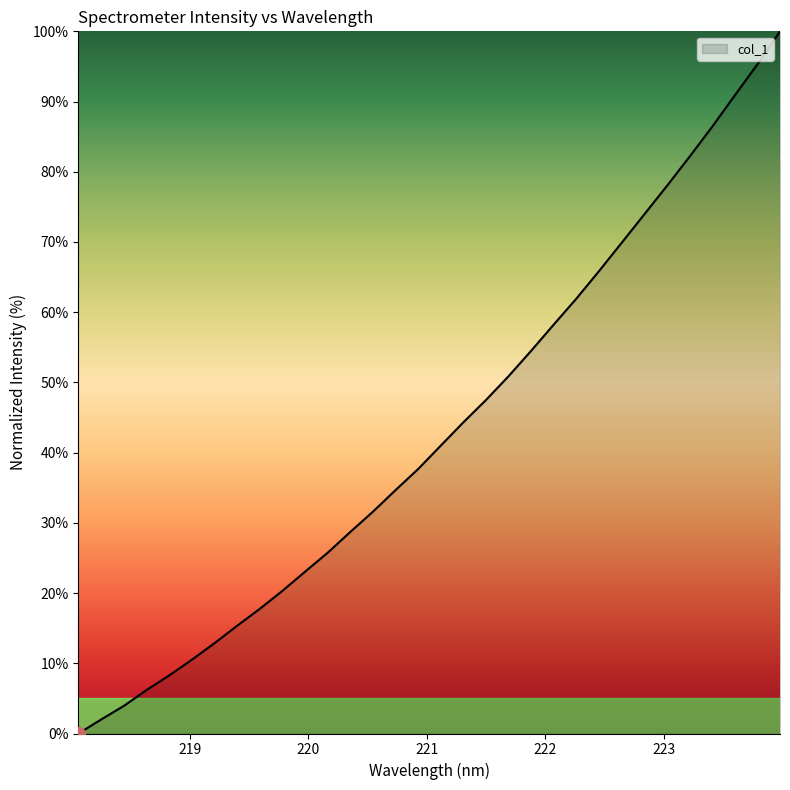

What is the greatest value displayed?

100.0